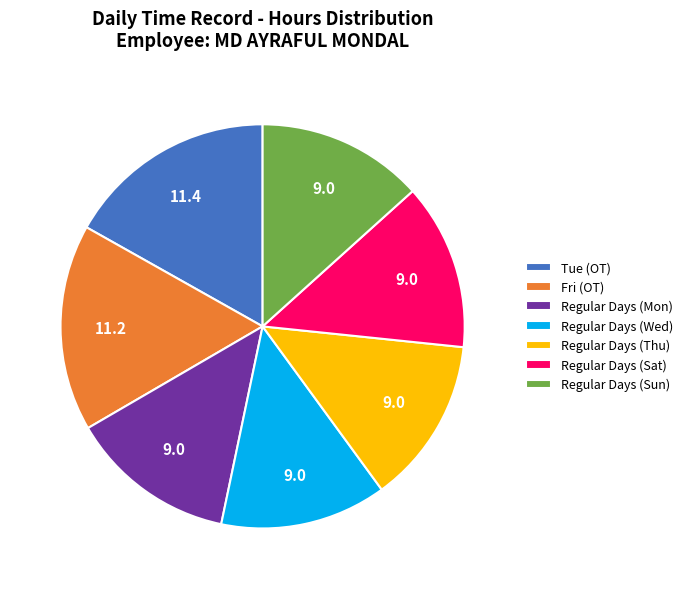

True or false: Fri (OT) accounts for 29% of the total.

False